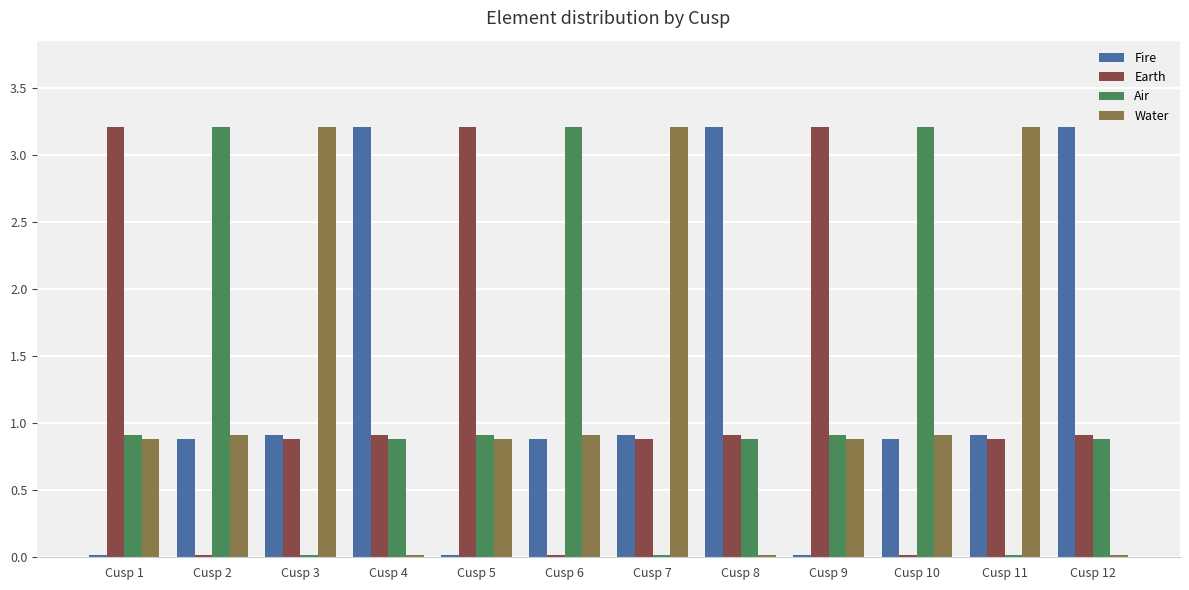

What are all the series names shown in the legend?

Fire, Earth, Air, Water